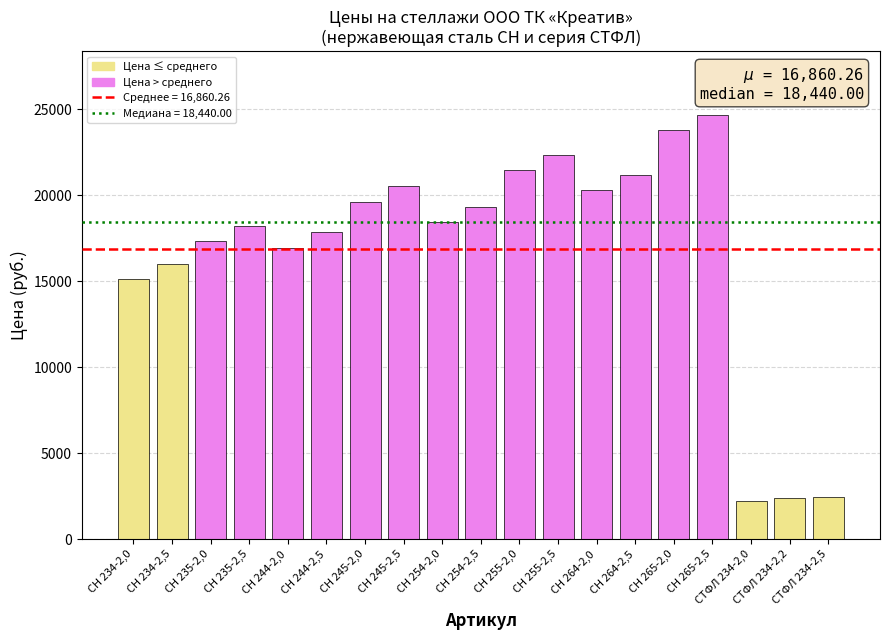

What position from the left is CH 254-2,0?

9